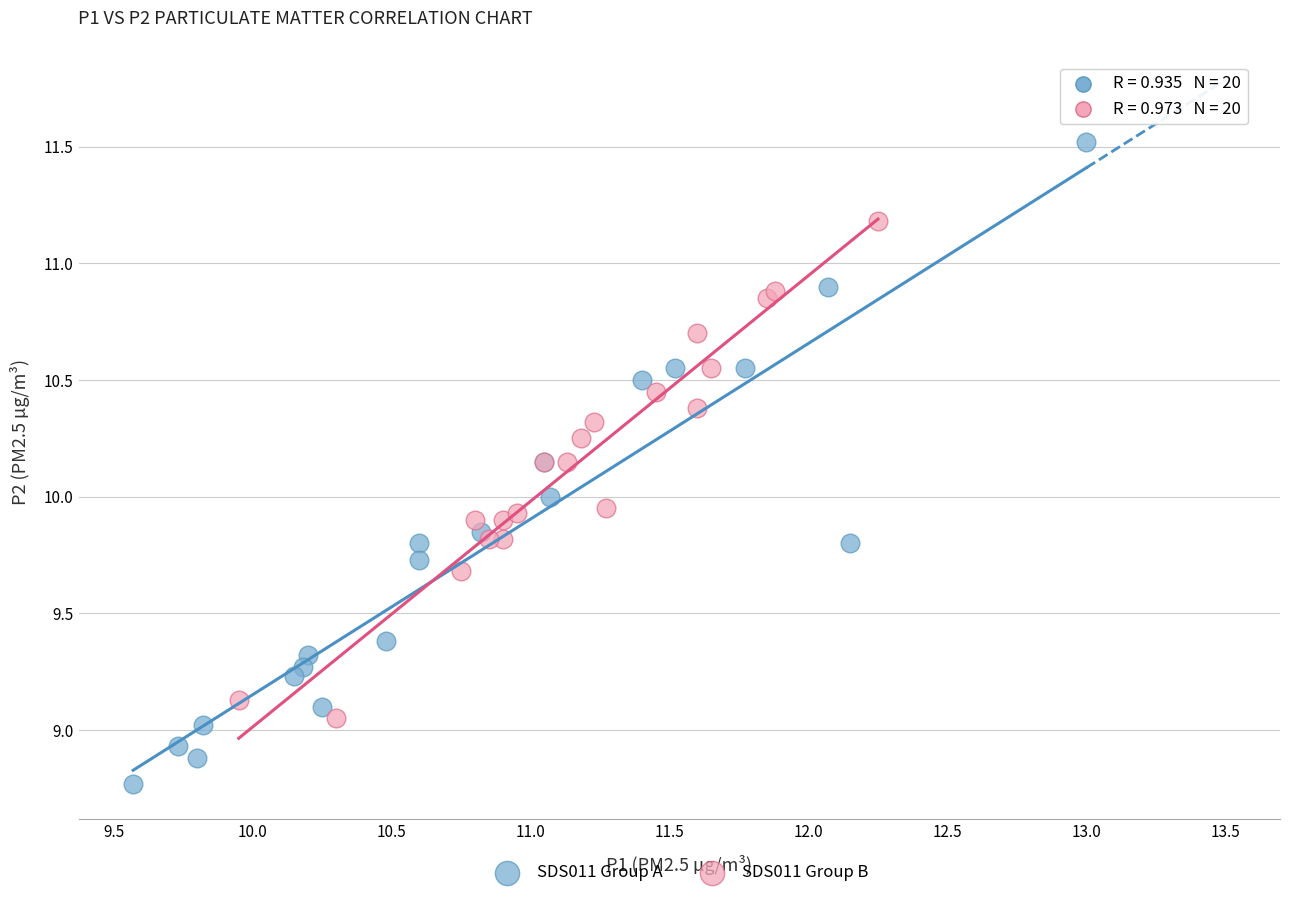

Which series reaches the maximum Y coordinate?

SDS011 Group A